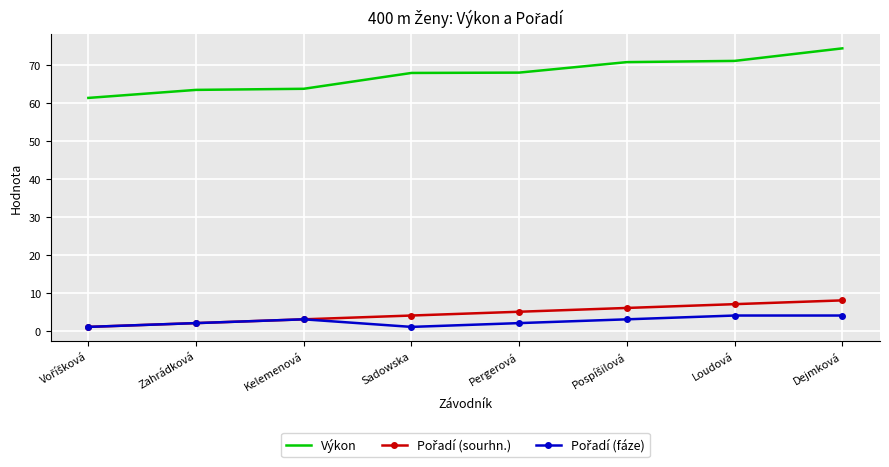

The Výkon series shows 18.6 at Zahrádková. True or false?

False